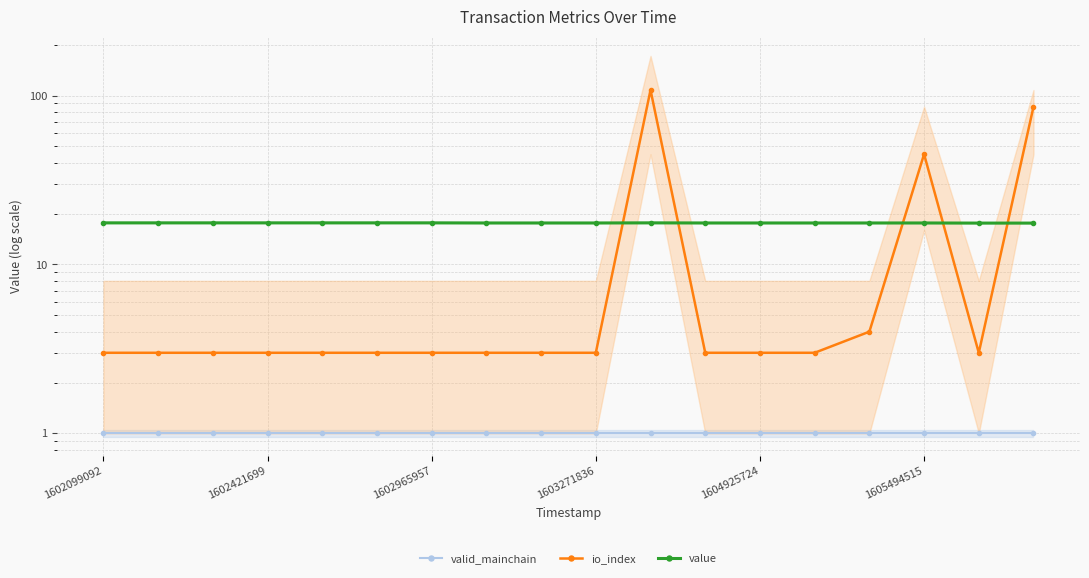

List the series in order of their peak value, highest first.

io_index, value, valid_mainchain